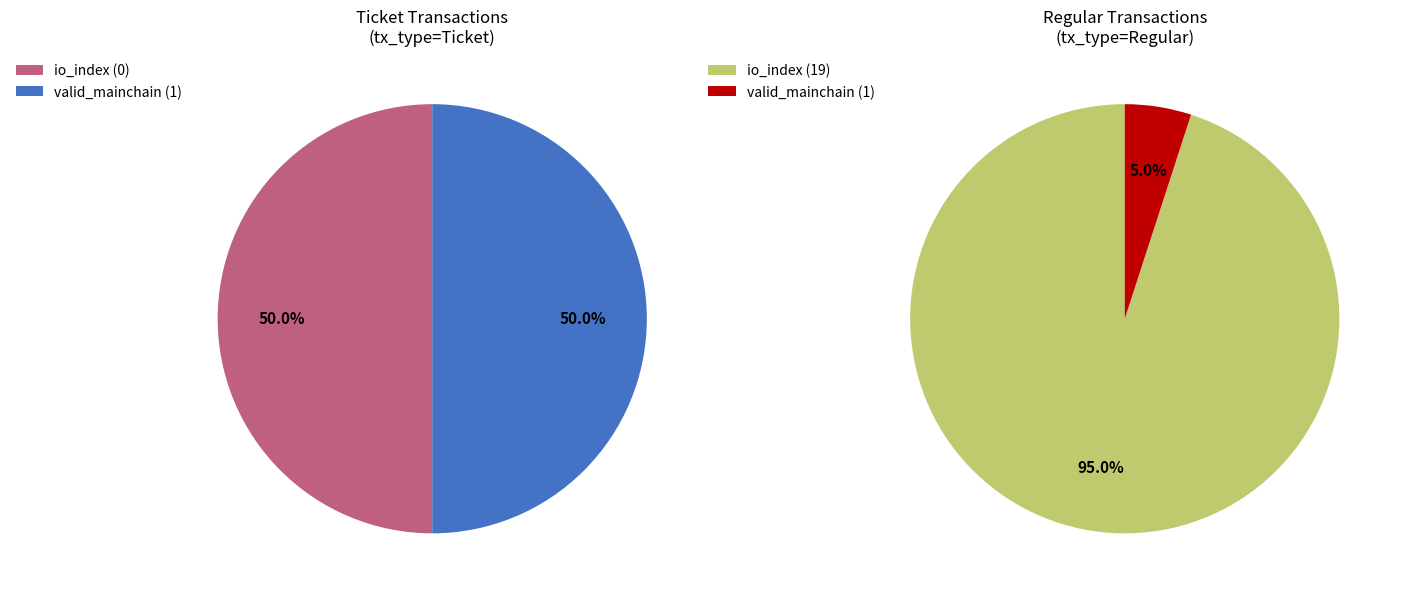

What percentage is the io_index slice, to the nearest percent?

95%